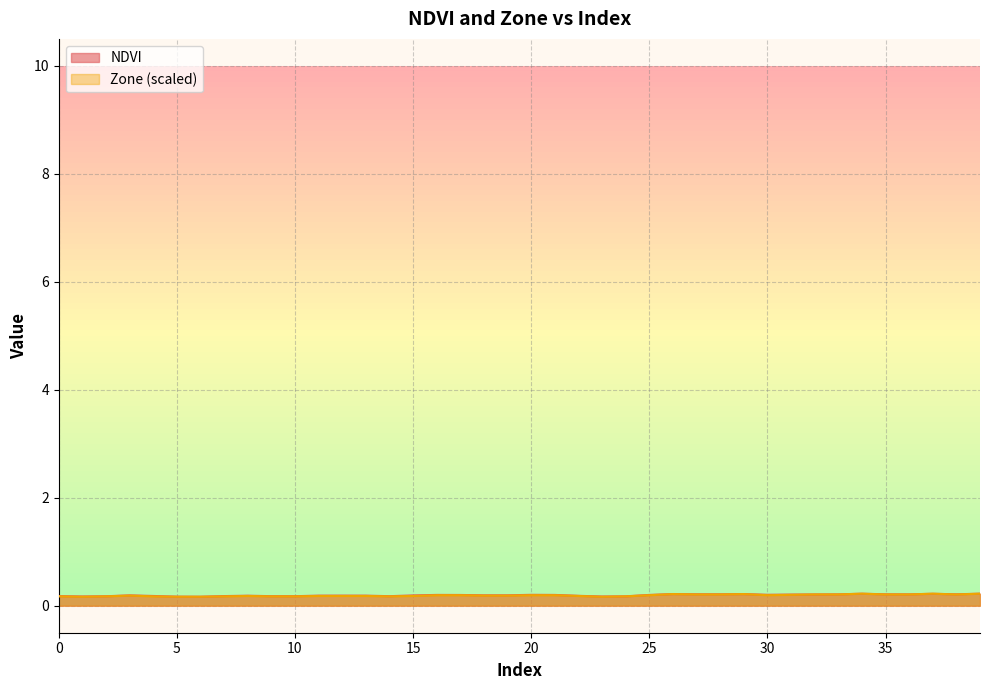

Count the Zone values in the range 0 to 1.

40